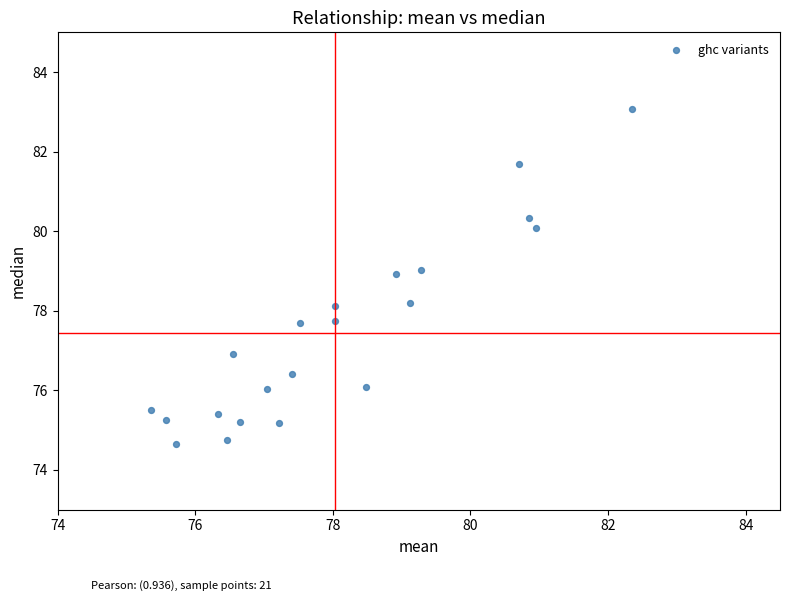

What is the range of Y values (max minus min)?

8.4